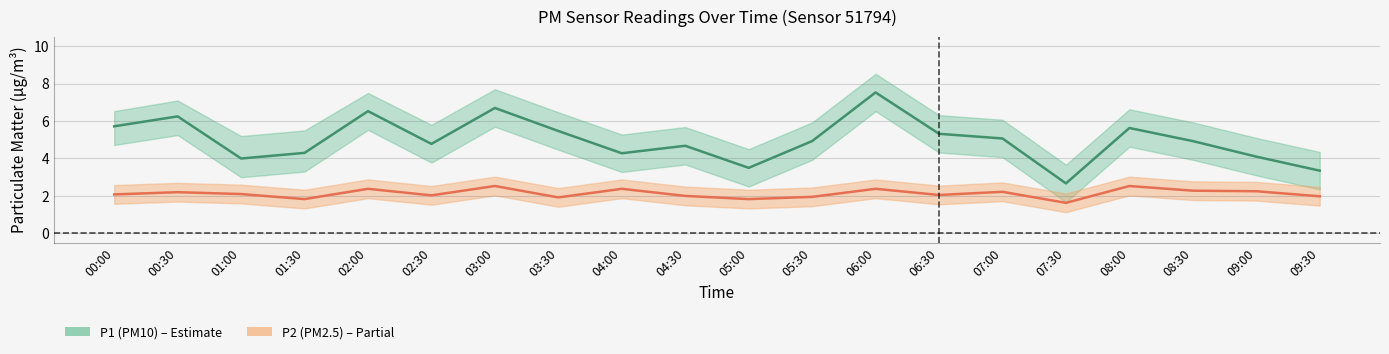

True or false: P2_upper has a value of 2.0 at 03:00.

False